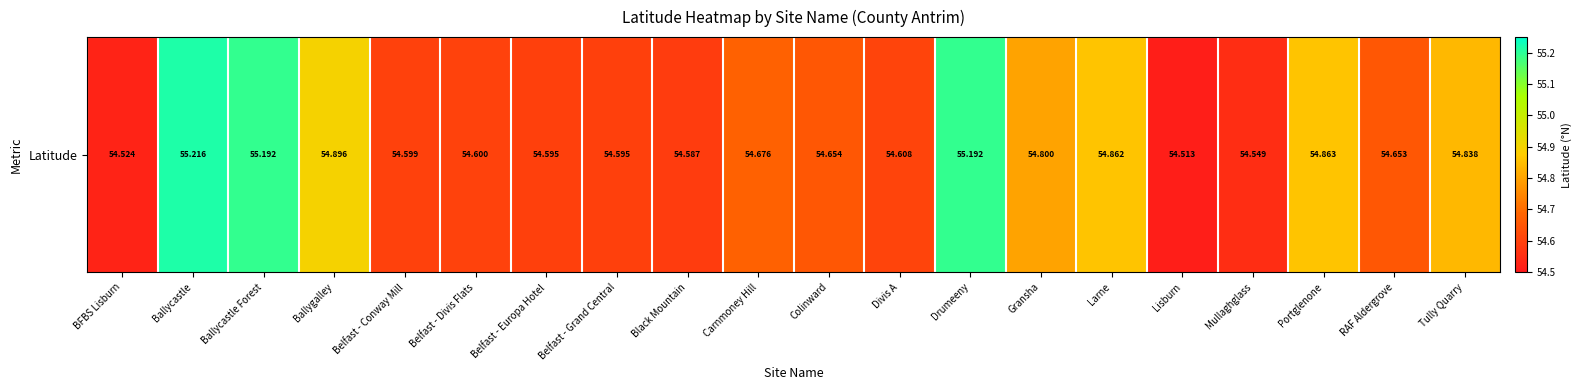

Between Mullaghglass and Ballygalley, which is larger?

Ballygalley